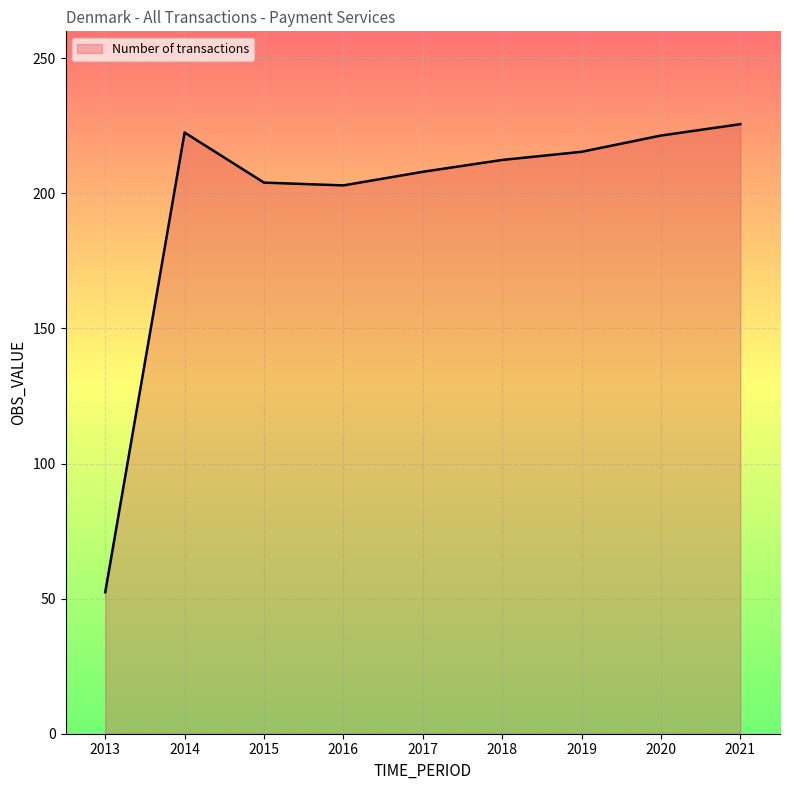

What is the average value?

196.1